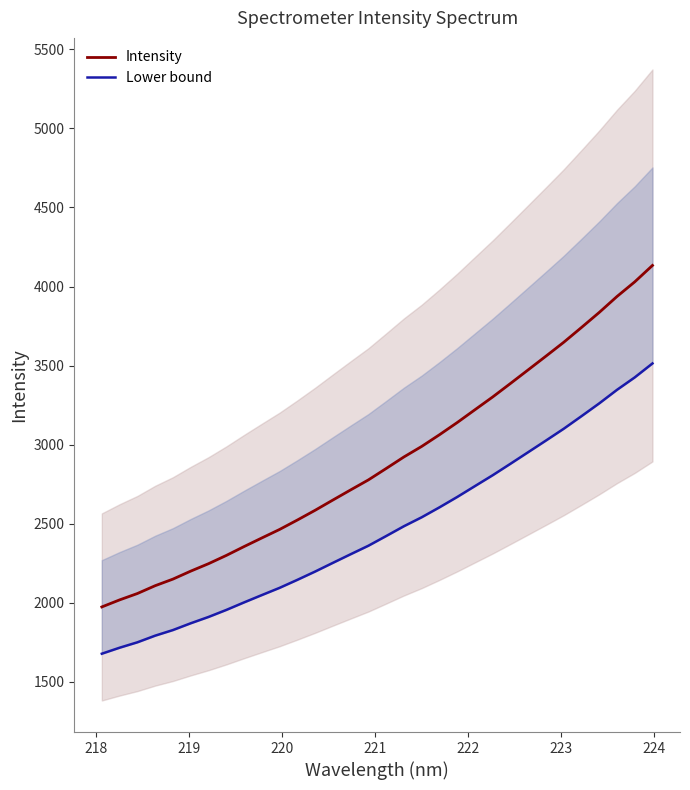

How many data points in Intensity are less than 2848?

16